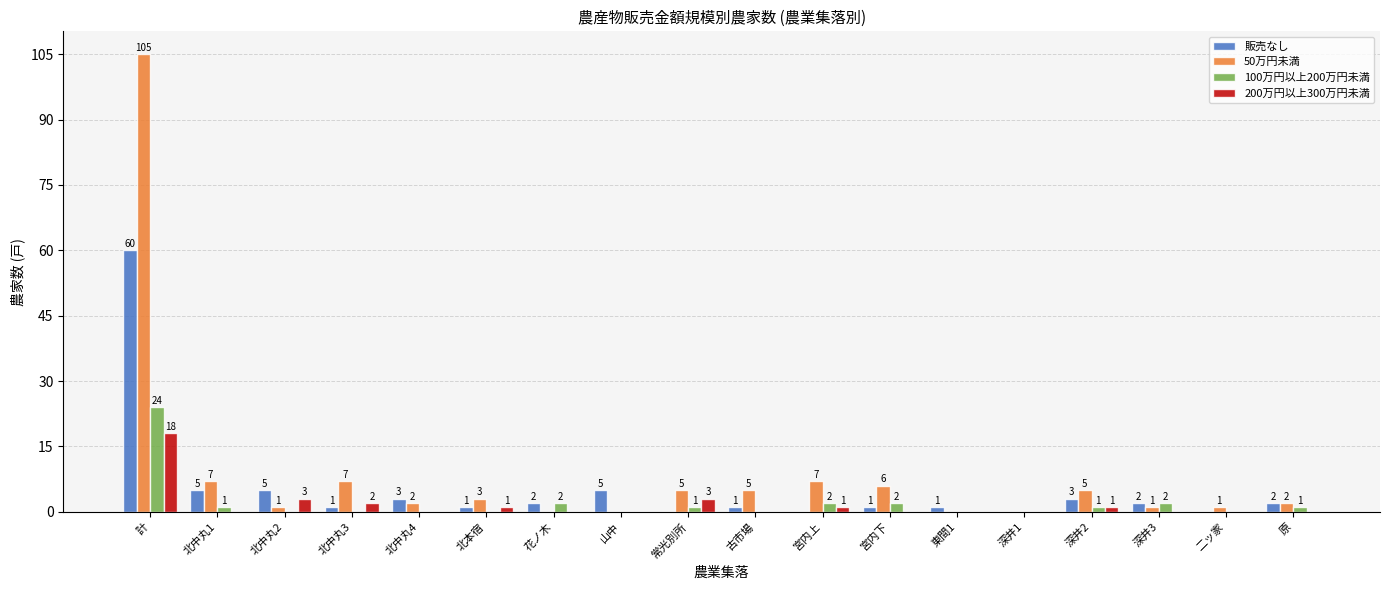

Is the value of 200万円以上300万円未満 at 計 greater than the value of 販売なし at 古市場?

Yes